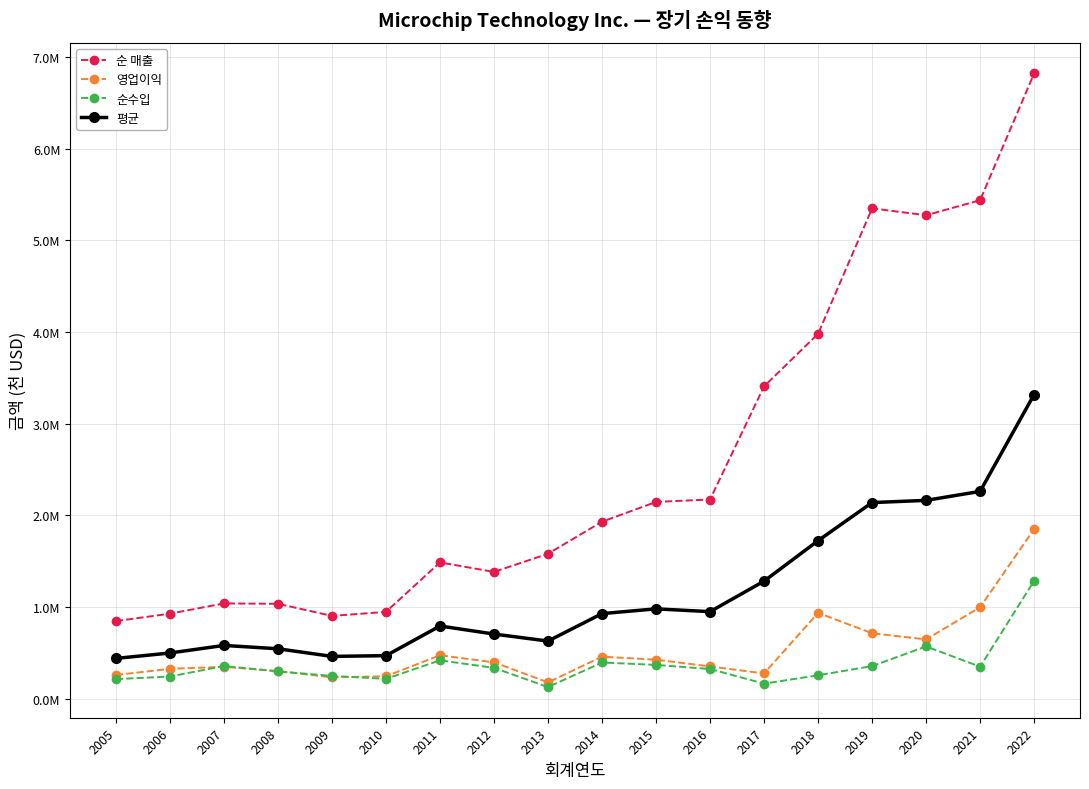

Reading left to right, list all the values displayed in this chart.

순 매출: 846936.0	927893.0	1039671.0	1035737.0	903297.0	947729.0	1487205.0	1383176.0	1581623.0	1931217.0	2147036.0	2173334.0	3407807.0	3980800.0	5349500.0	5274200.0	5438400.0	6820900.0
영업이익: 258647.0	326364.0	347811.0	301665.0	233328.0	244959.0	474183.0	396516.0	178553.0	458864.0	425620.0	352345.0	275817.0	936300.0	714300.0	647100.0	998100.0	1849600.0
순수입: 213785.0	242369.0	357029.0	297748.0	248820.0	217005.0	418950.0	336705.0	127389.0	395281.0	369009.0	324132.0	164639.0	255400.0	355900.0	570600.0	349400.0	1285500.0
평균: 439789.3	498875.3	581503.7	545050.0	461815.0	469897.7	793446.0	705465.7	629188.3	928454.0	980555.0	949937.0	1282754.3	1724166.7	2139900.0	2163966.7	2261966.7	3318666.7